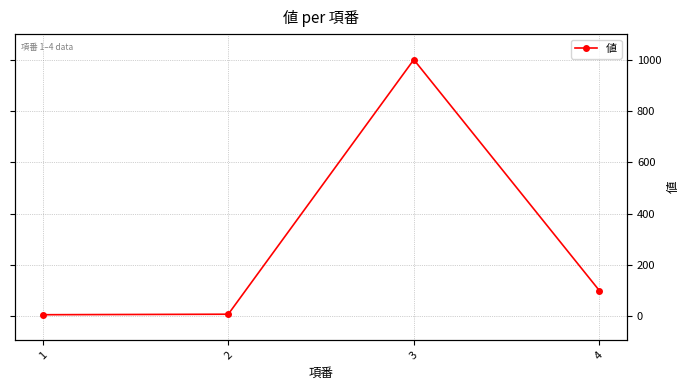

Which label corresponds to the smallest value in the chart?

1